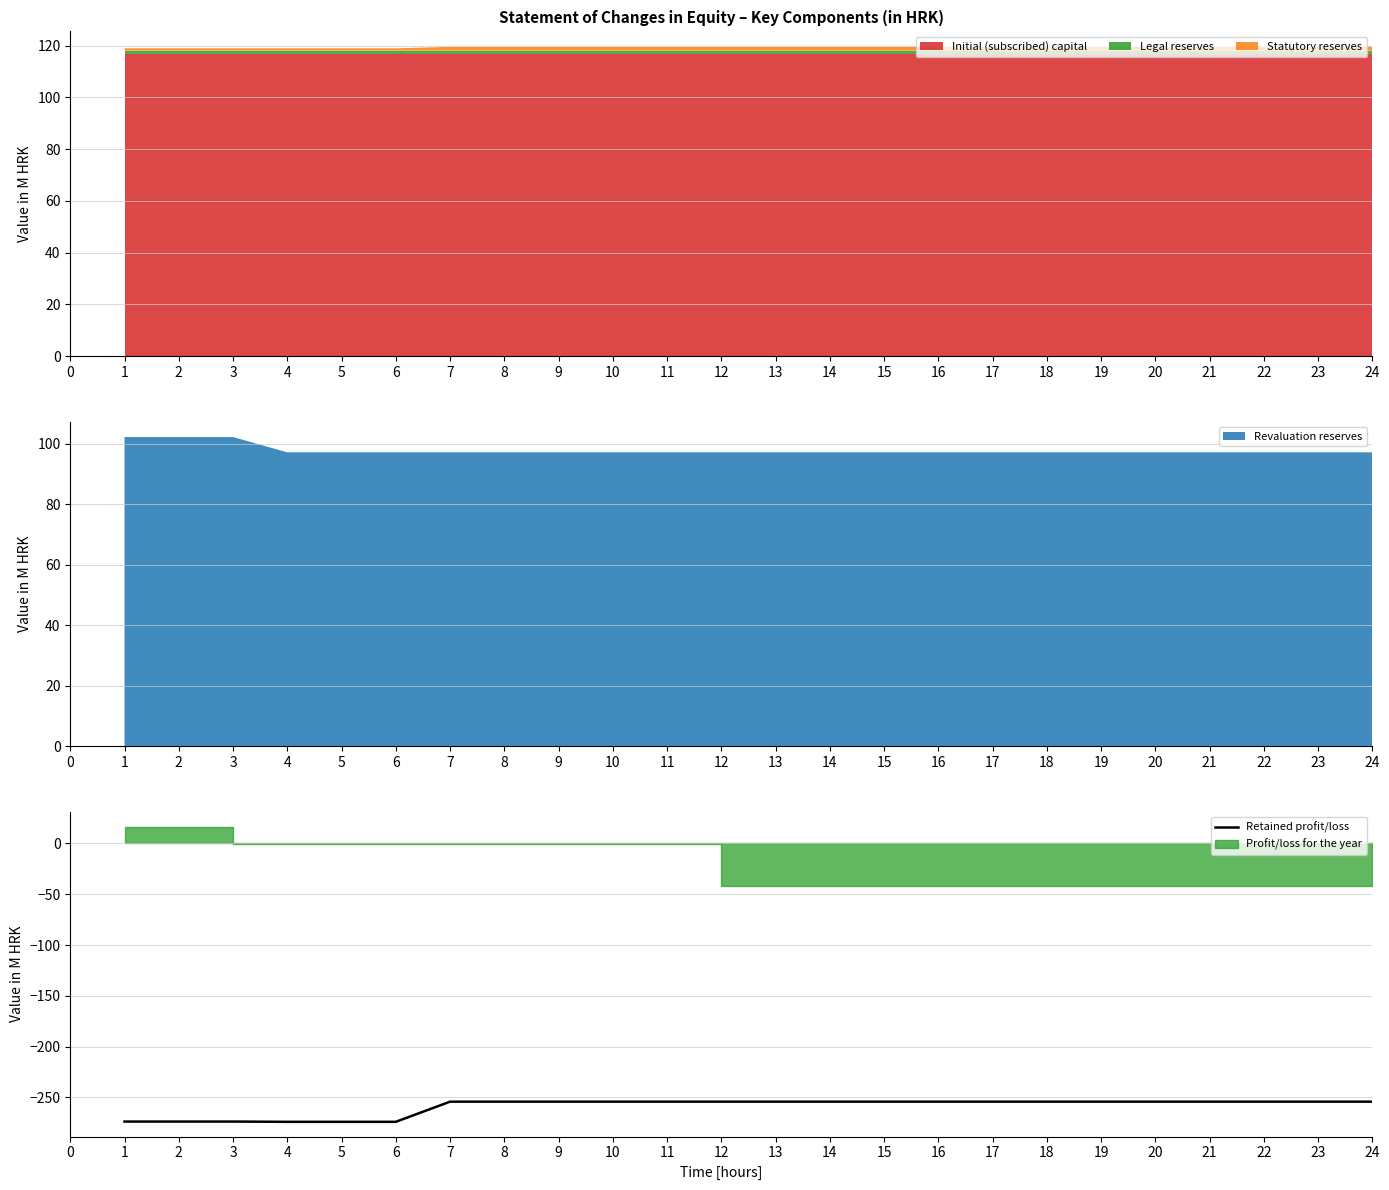

True or false: Retained profit/loss has a value of -397.9 at 14.

False